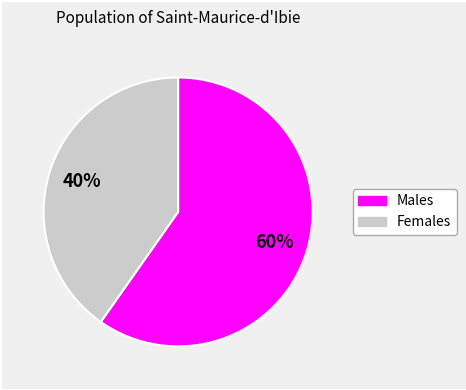

To the nearest percent, what is the difference between the largest and smallest slice percentages?

20%